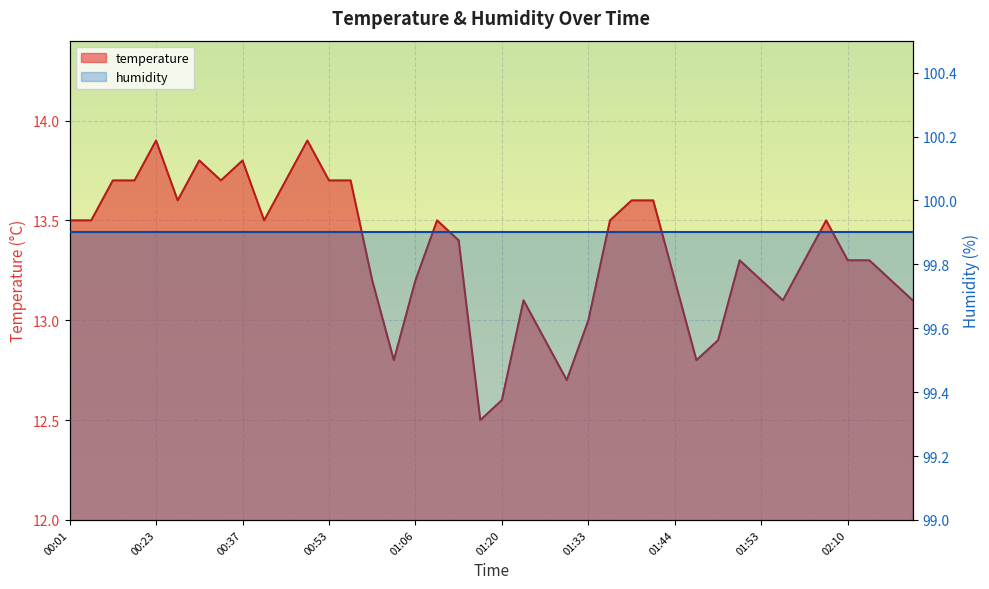

How many categories are shown in the chart?

40